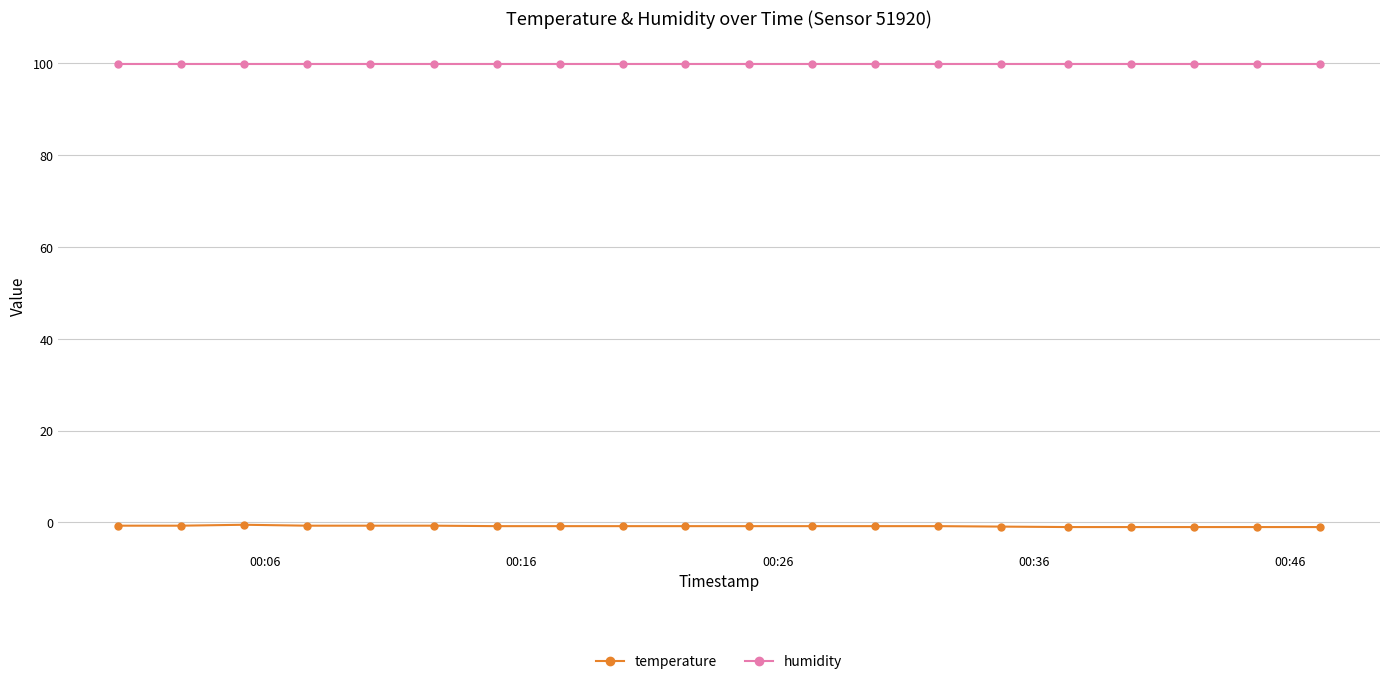

What is the difference between the maximum and minimum values in the temperature series?

0.5